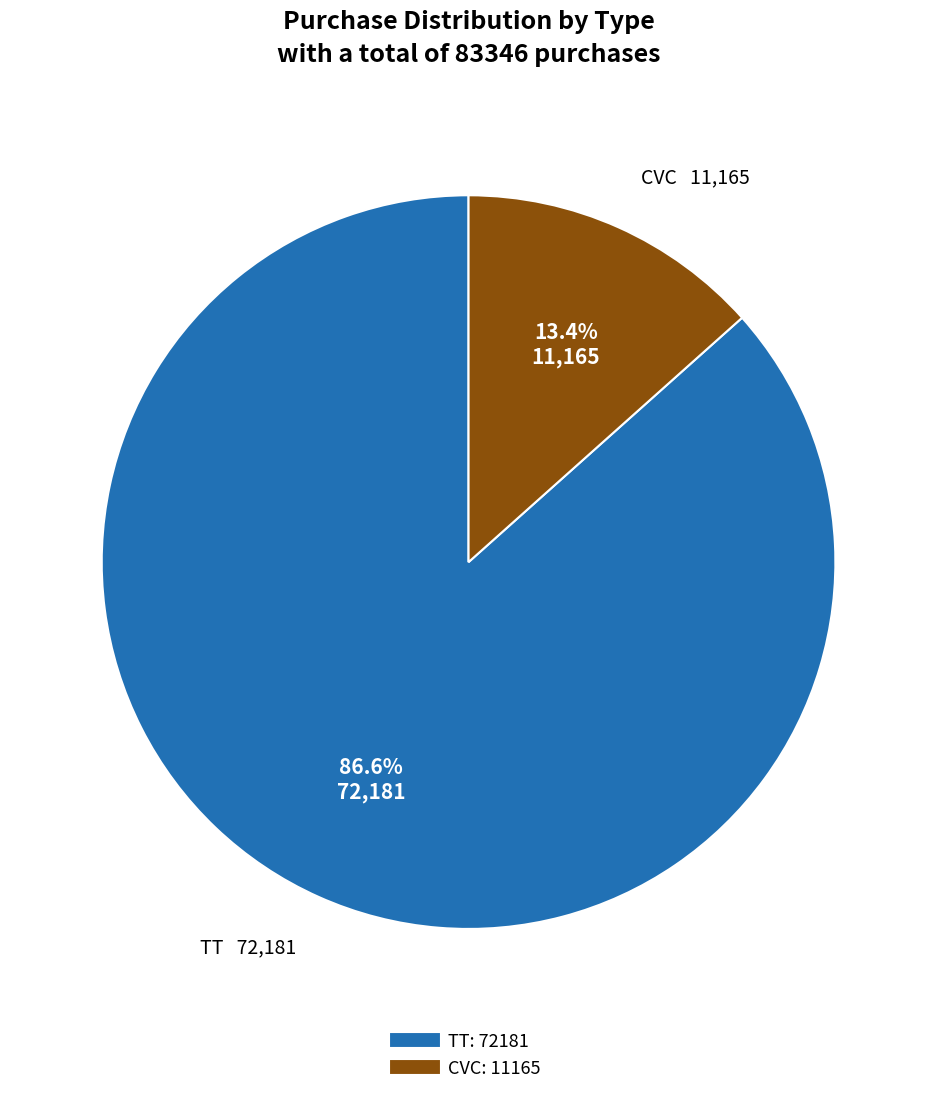

The TT slice represents 87% of the pie. True or false?

True